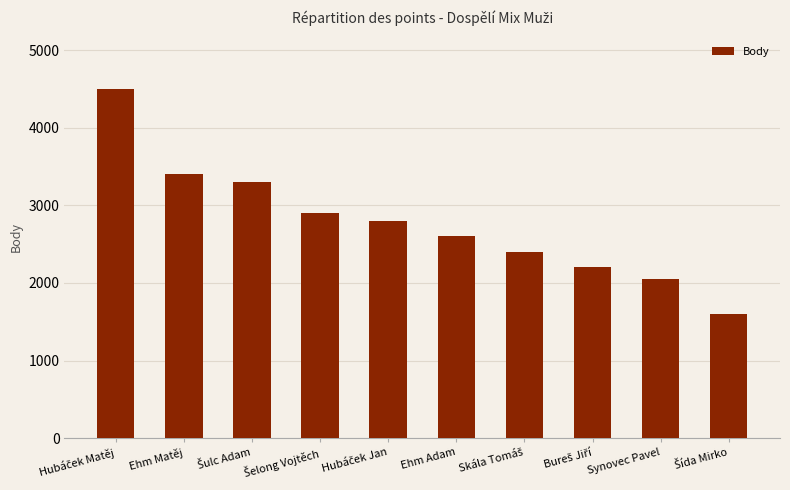

What is the ratio of the value at Ehm Adam to the value at Synovec Pavel?

1.3